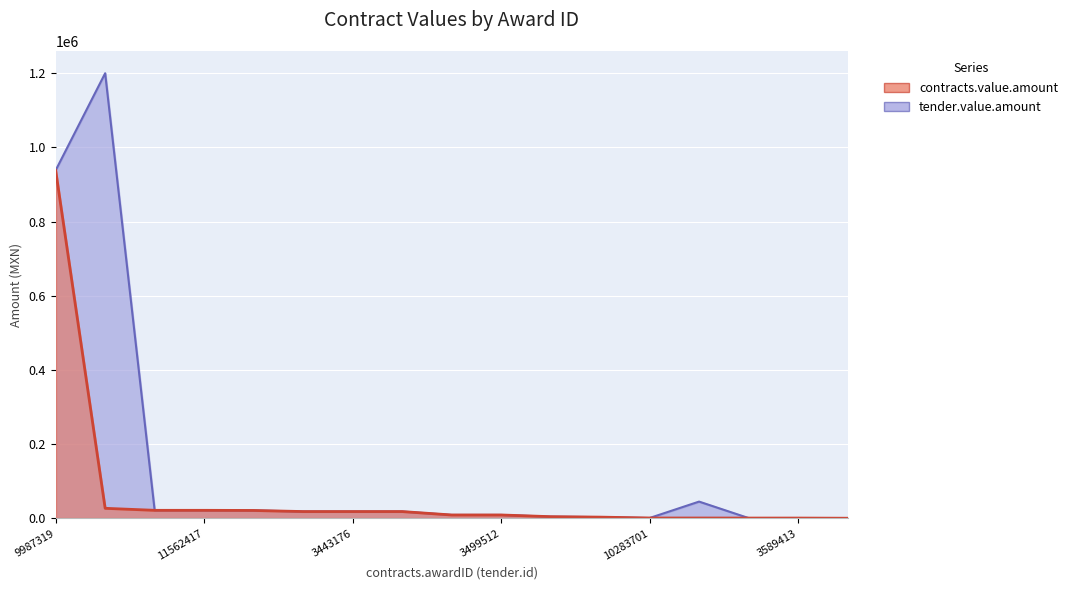

What is the sum of the values at 10283849 and 3595483?

3773.6